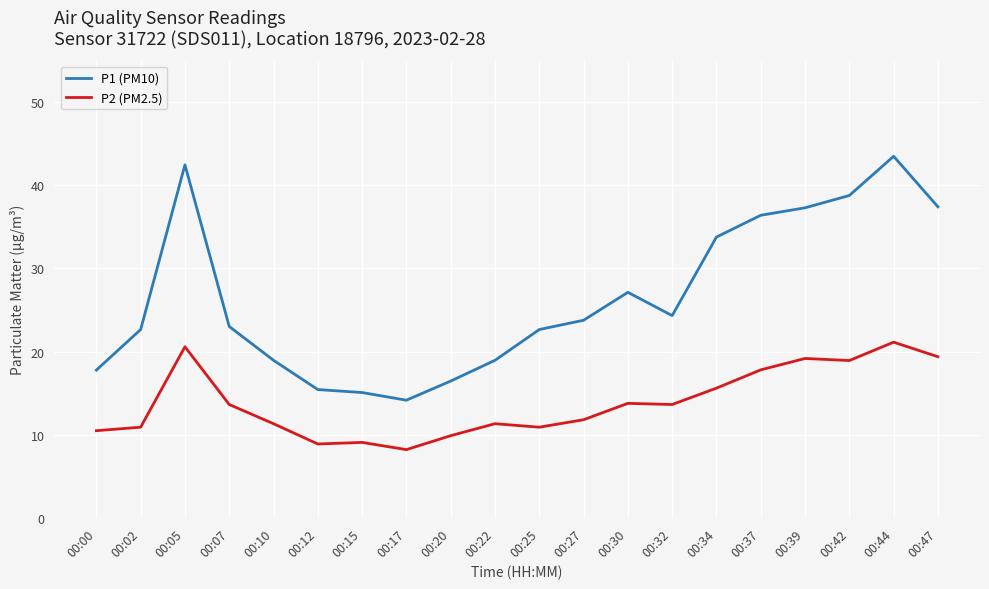

Which series changed the most between 00:27 and 00:42?

P1 (PM10)